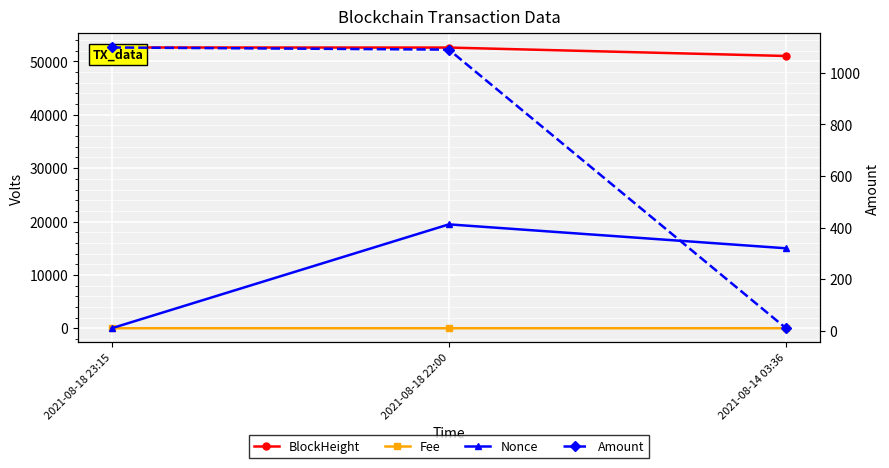

What is the sum of the Fee values at 2021-08-18 23:15 and 2021-08-18 22:00?

0.1